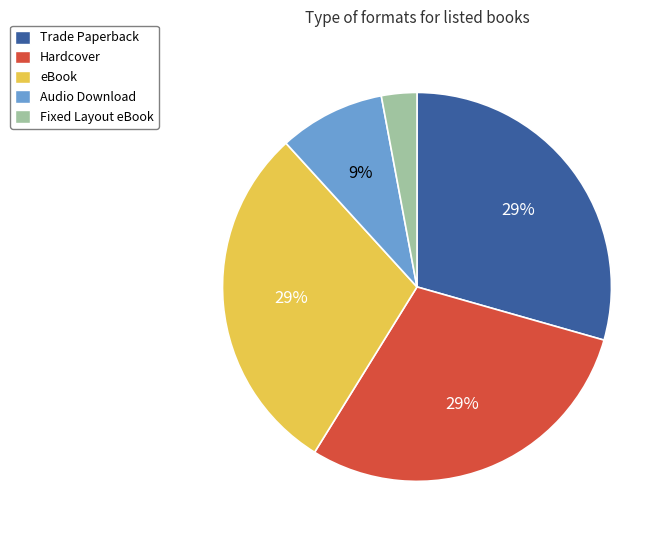

How many slices are in this pie chart?

5